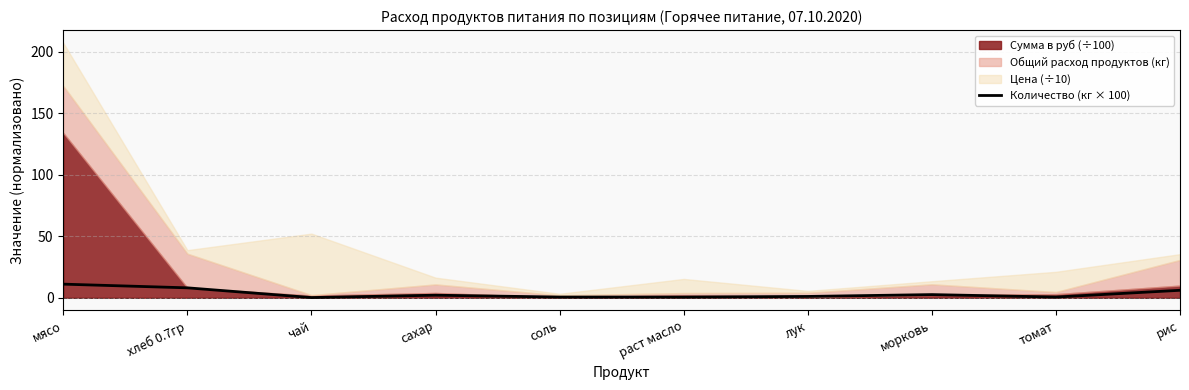

What is the difference between the second highest and minimum values?

7.9